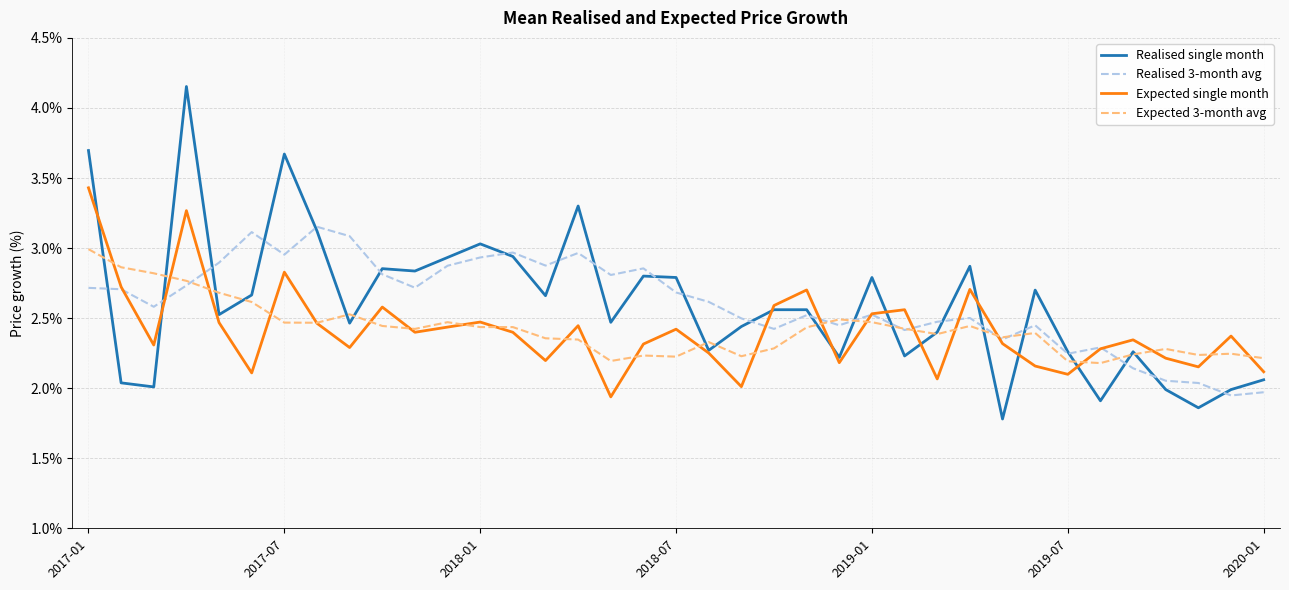

Which series ends up on top after the final intersection of Realised single month and Expected single month?

Expected single month